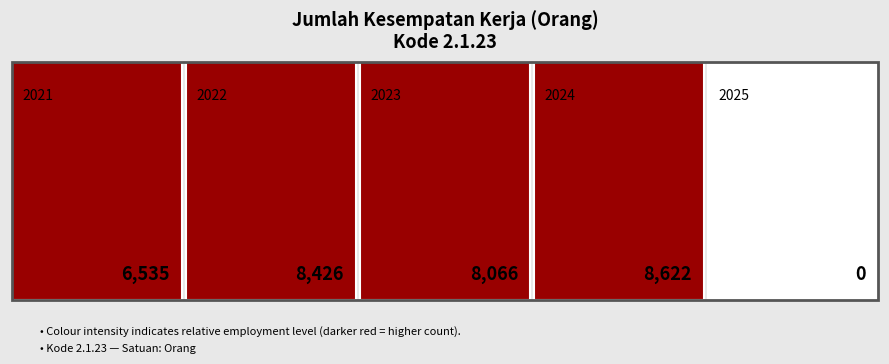

How many positive values are there?

4